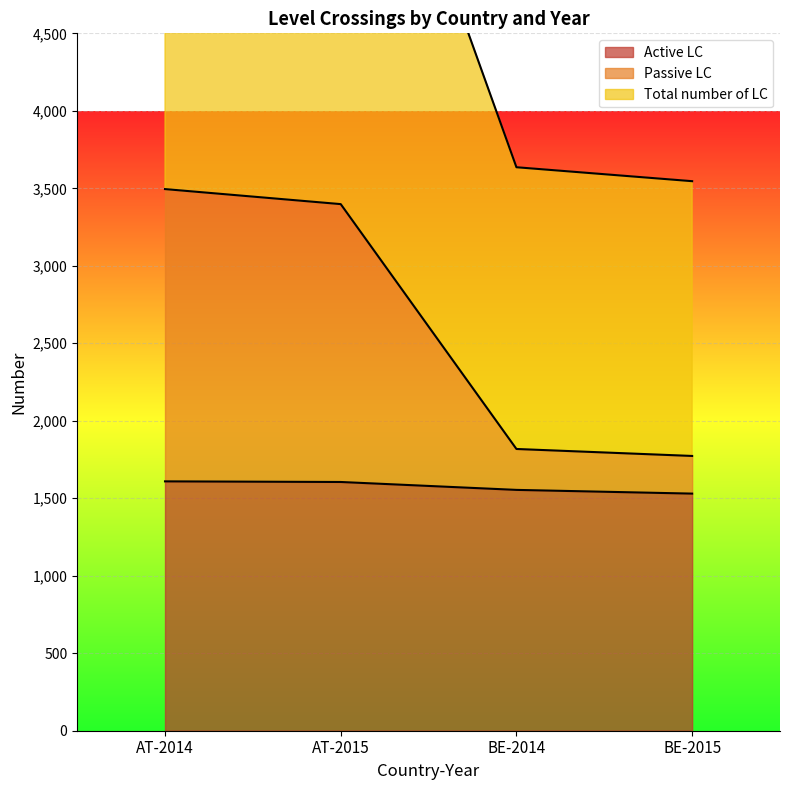

How many lines are shown in the chart?

3